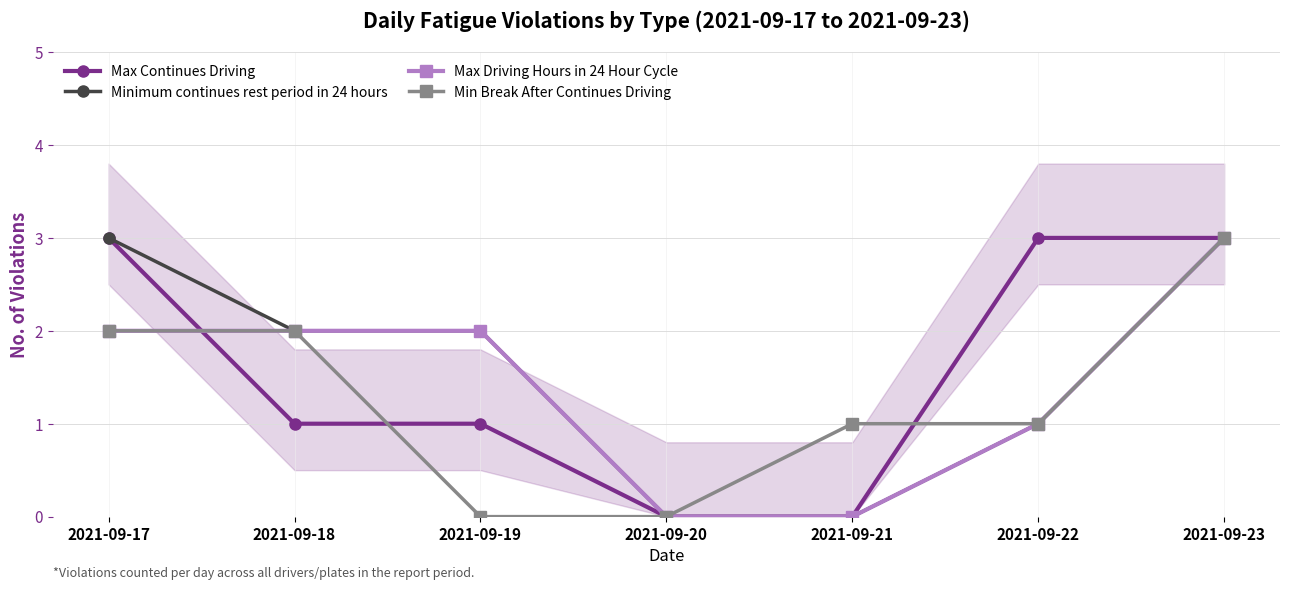

Reading left to right, list all the values displayed in this chart.

Max Continues Driving: 2021-09-17=3	2021-09-18=1	2021-09-19=1	2021-09-20=0	2021-09-21=0	2021-09-22=3	2021-09-23=3
Minimum continues rest period in 24 hours: 2021-09-17=3	2021-09-18=2	2021-09-19=2	2021-09-20=0	2021-09-21=0	2021-09-22=1	2021-09-23=3
Max Driving Hours in 24 Hour Cycle: 2021-09-17=2	2021-09-18=2	2021-09-19=2	2021-09-20=0	2021-09-21=0	2021-09-22=1	2021-09-23=3
Min Break After Continues Driving: 2021-09-17=2	2021-09-18=2	2021-09-19=0	2021-09-20=0	2021-09-21=1	2021-09-22=1	2021-09-23=3